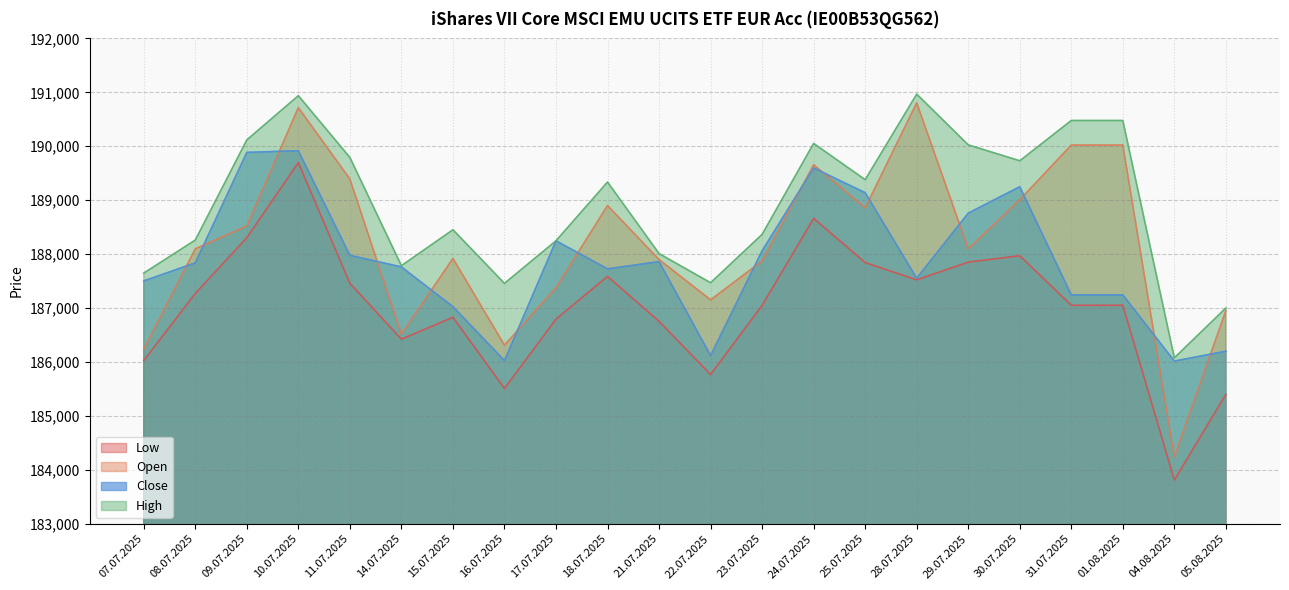

What is the maximum value for Low?

189697